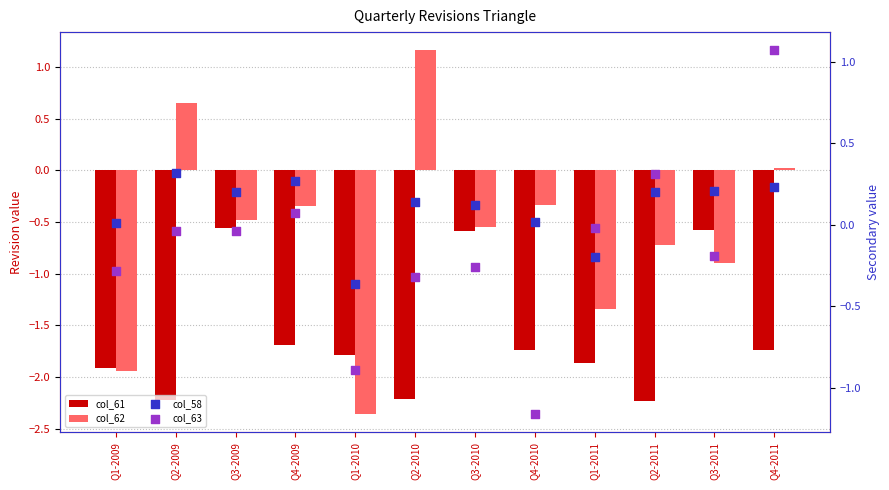

Which series reaches the maximum Y coordinate?

col_62